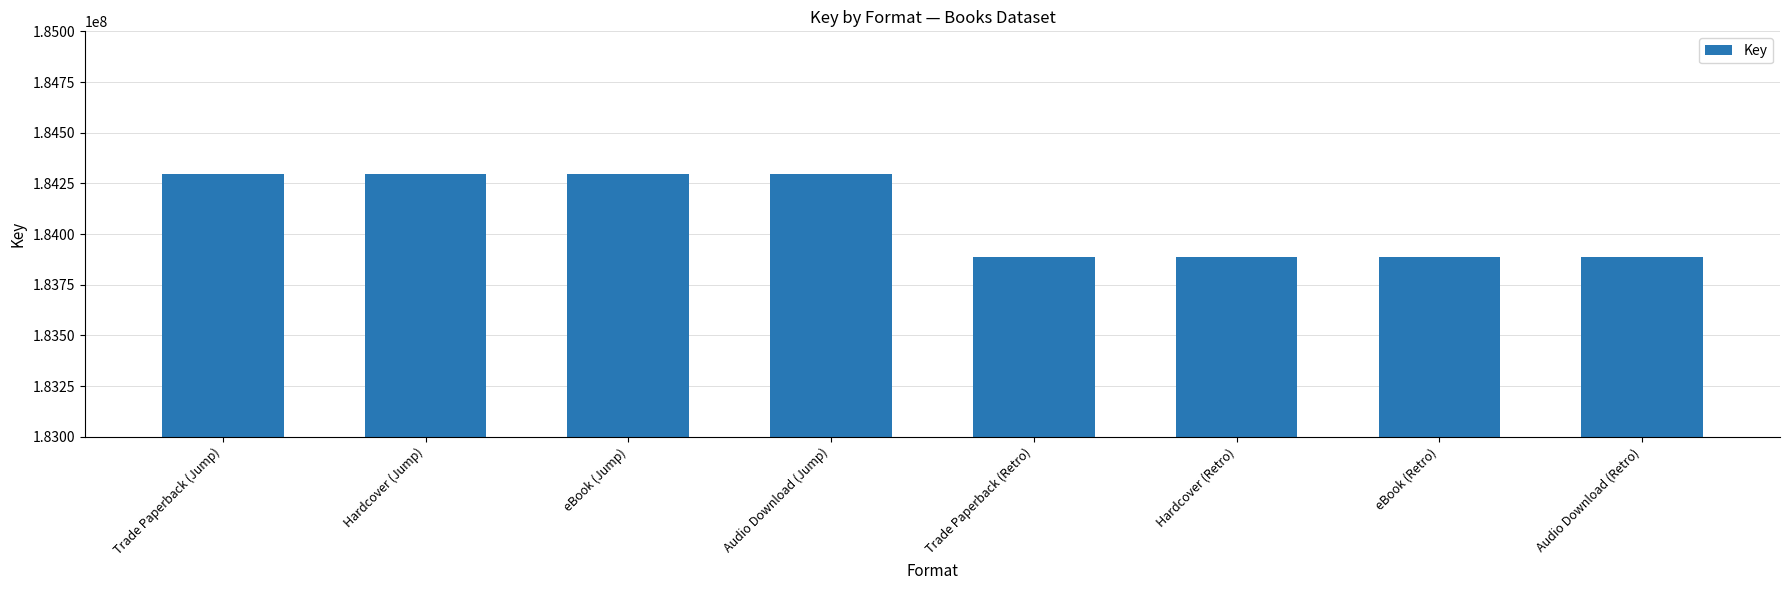

The value at eBook (Retro) is 183887595. True or false?

True